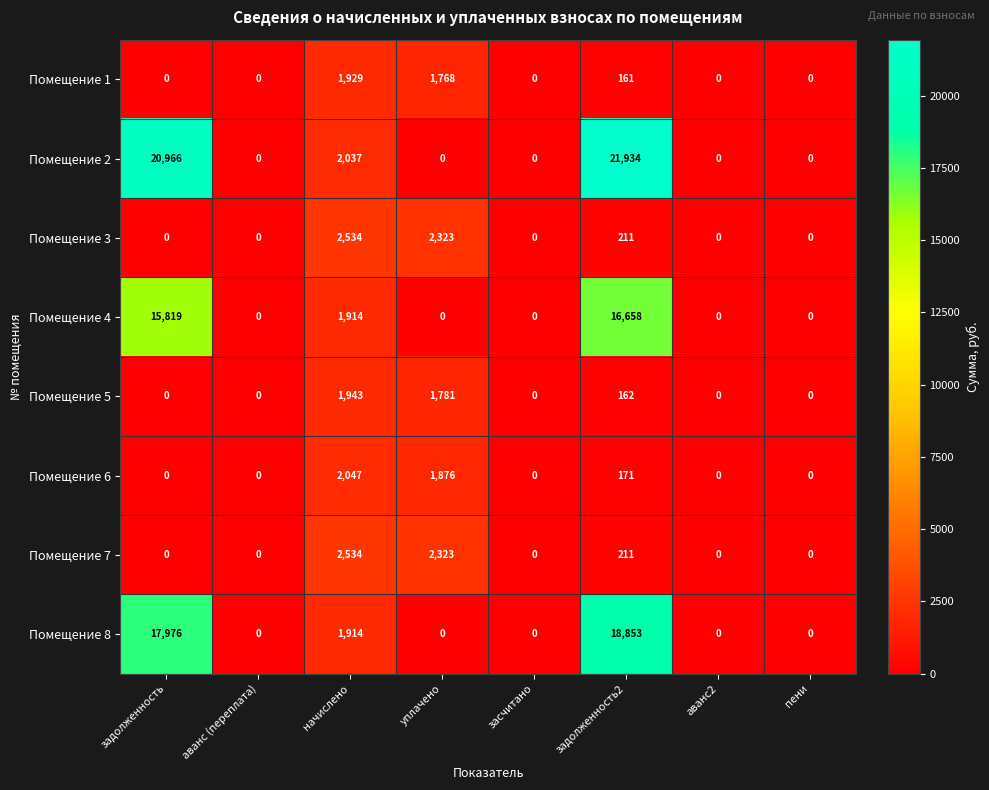

What is the average value of the Помещение 1 series?

482